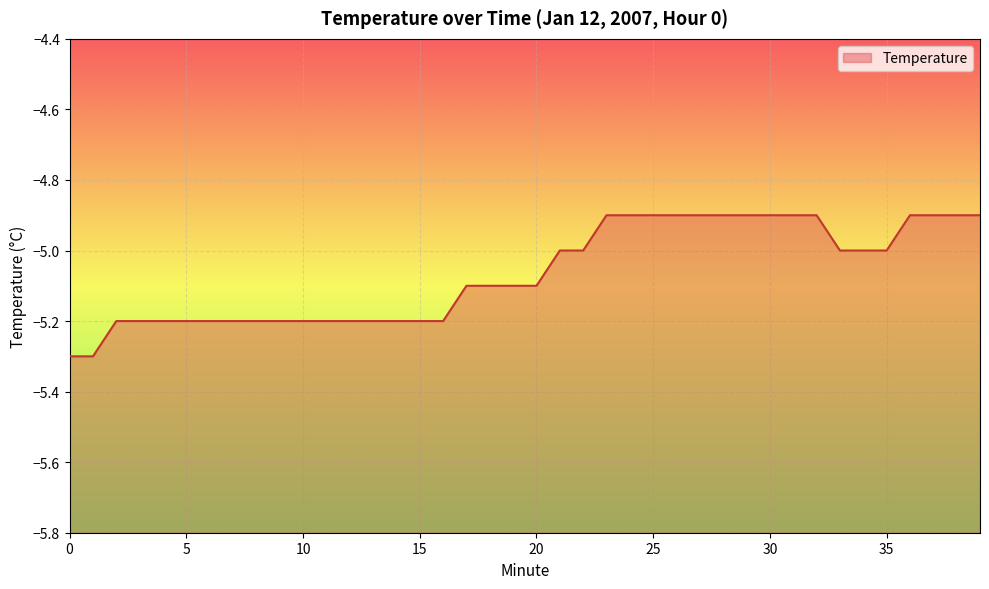

The chart shows a value of -5.0 at 33. True or false?

True